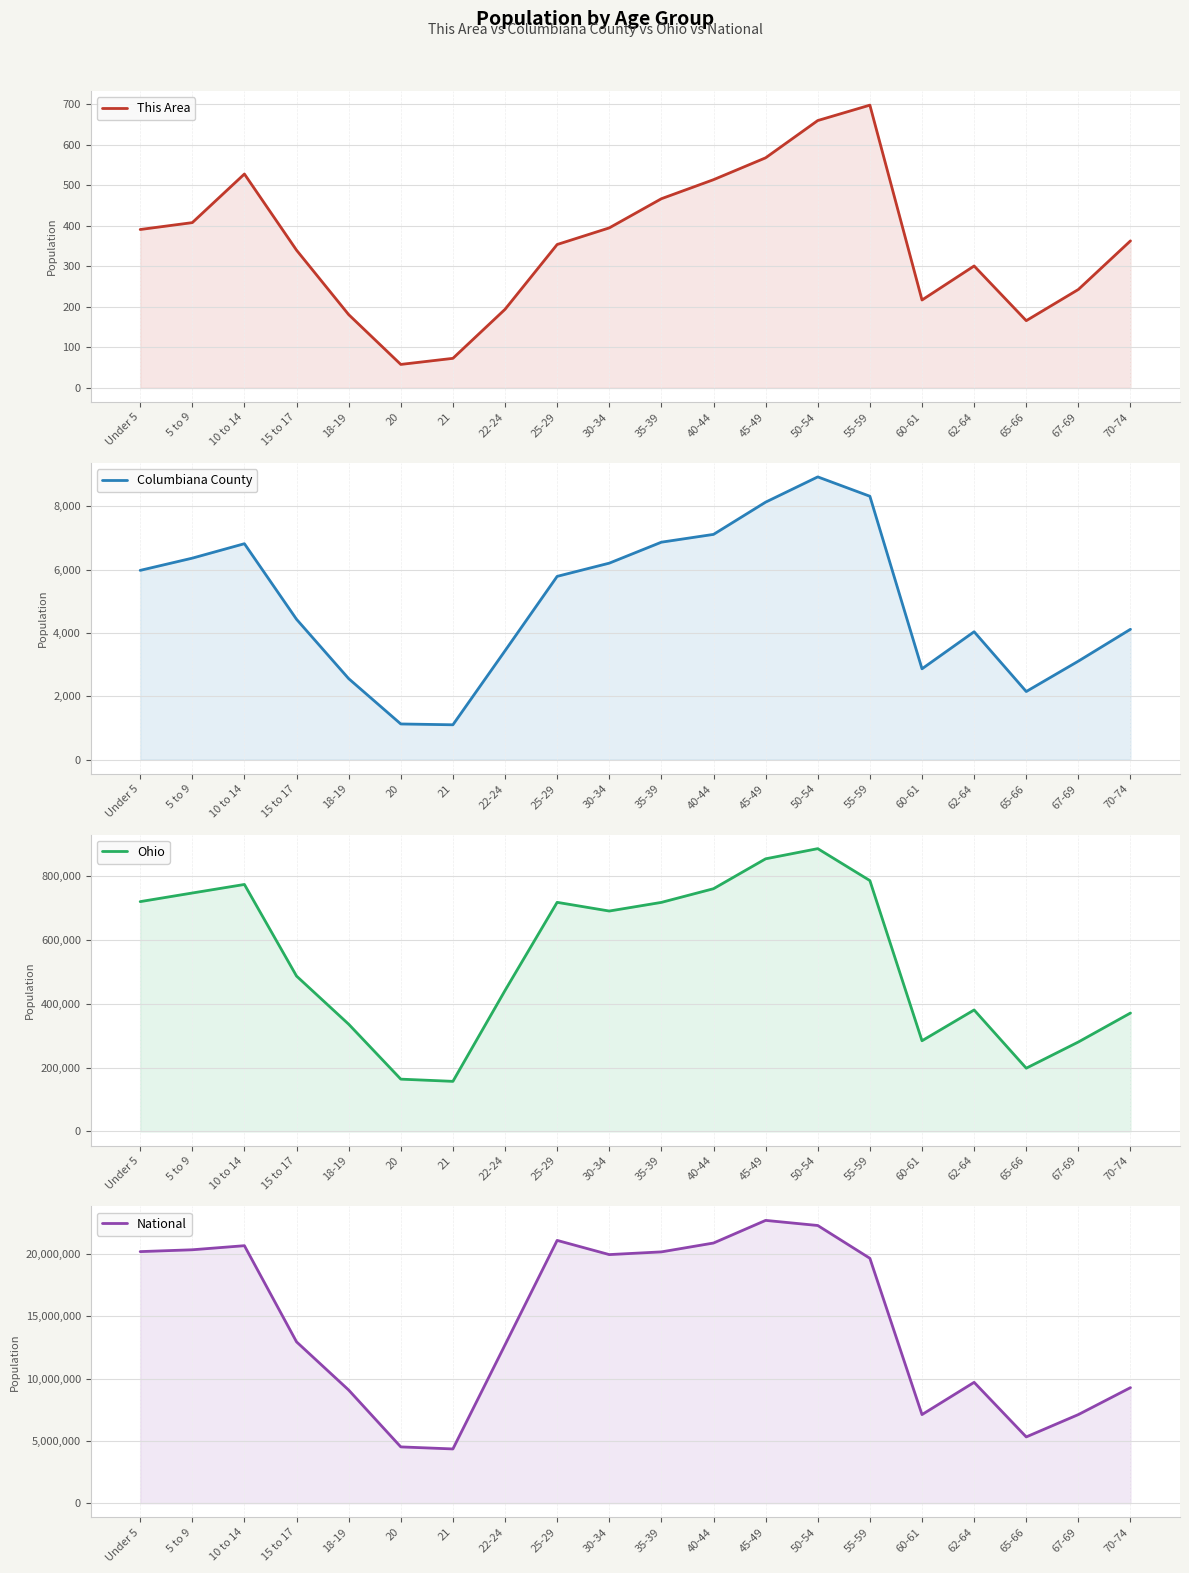

Reading right to left, extract all data points from this chart.

This Area: 70-74=363	67-69=243	65-66=166	62-64=301	60-61=217	55-59=698	50-54=660	45-49=568	40-44=514	35-39=467	30-34=395	25-29=354	22-24=194	21=73	20=58	18-19=181	15 to 17=340	10 to 14=528	5 to 9=408	Under 5=391
Columbiana County: 70-74=4116	67-69=3110	65-66=2151	62-64=4038	60-61=2868	55-59=8315	50-54=8926	45-49=8129	40-44=7111	35-39=6865	30-34=6203	25-29=5786	22-24=3437	21=1101	20=1127	18-19=2558	15 to 17=4431	10 to 14=6817	5 to 9=6361	Under 5=5975
Ohio: 70-74=371370	67-69=280531	65-66=198333	62-64=381006	60-61=284403	55-59=786857	50-54=887057	45-49=855134	40-44=761369	35-39=718462	30-34=691329	25-29=718630	22-24=442085	21=157045	20=163986	18-19=336375	15 to 17=487307	10 to 14=774699	5 to 9=747889	Under 5=720856
National: 70-74=9278166	67-69=7115361	65-66=5319902	62-64=9704197	60-61=7113727	55-59=19664805	50-54=22298125	45-49=22708591	40-44=20890964	35-39=20179642	30-34=19962099	25-29=21101849	22-24=12712576	21=4354294	20=4519129	18-19=9086089	15 to 17=12954254	10 to 14=20677194	5 to 9=20348657	Under 5=20201362